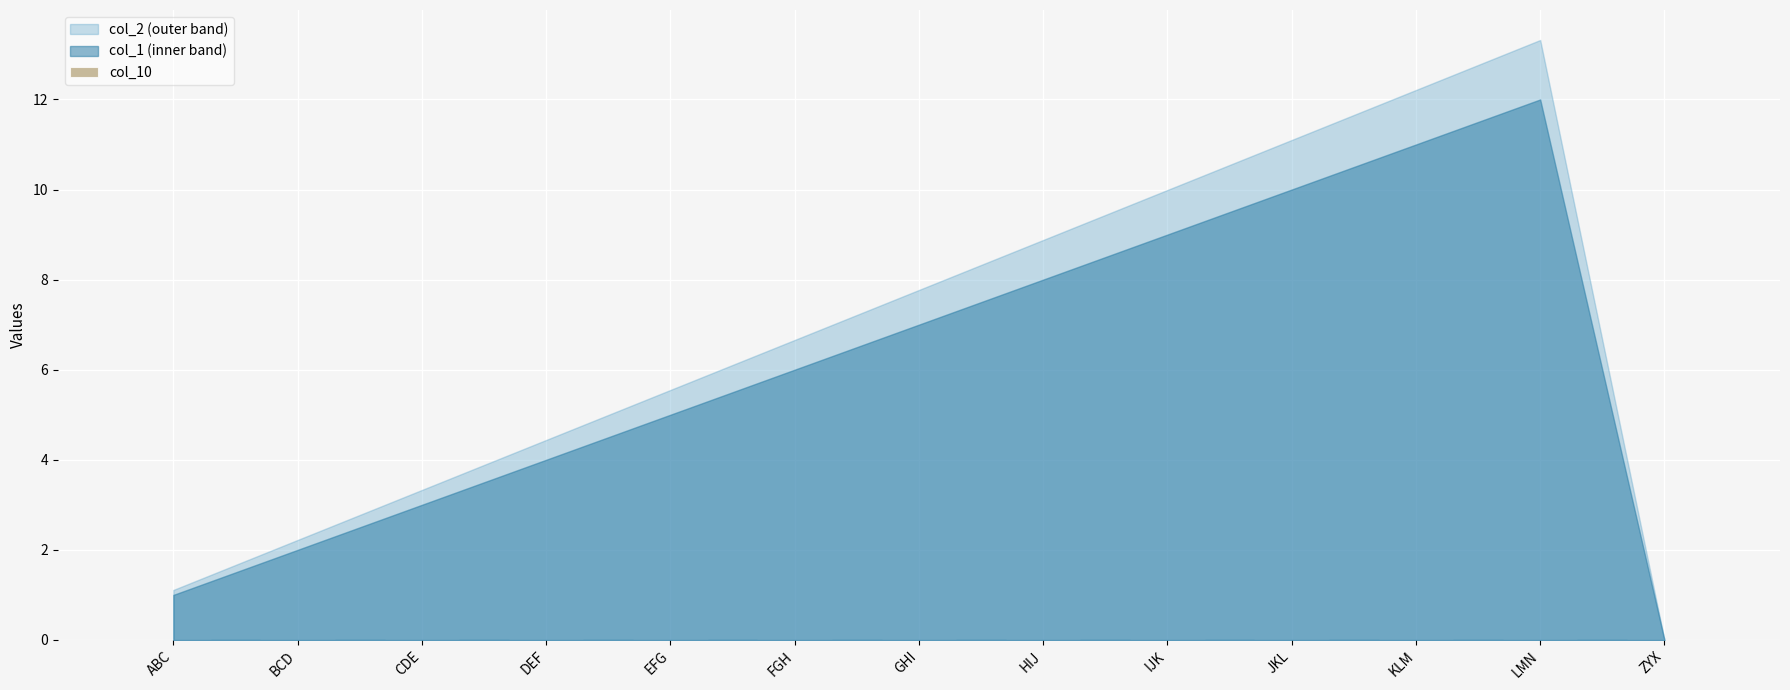

How many data points in col_1 are above 6?

6